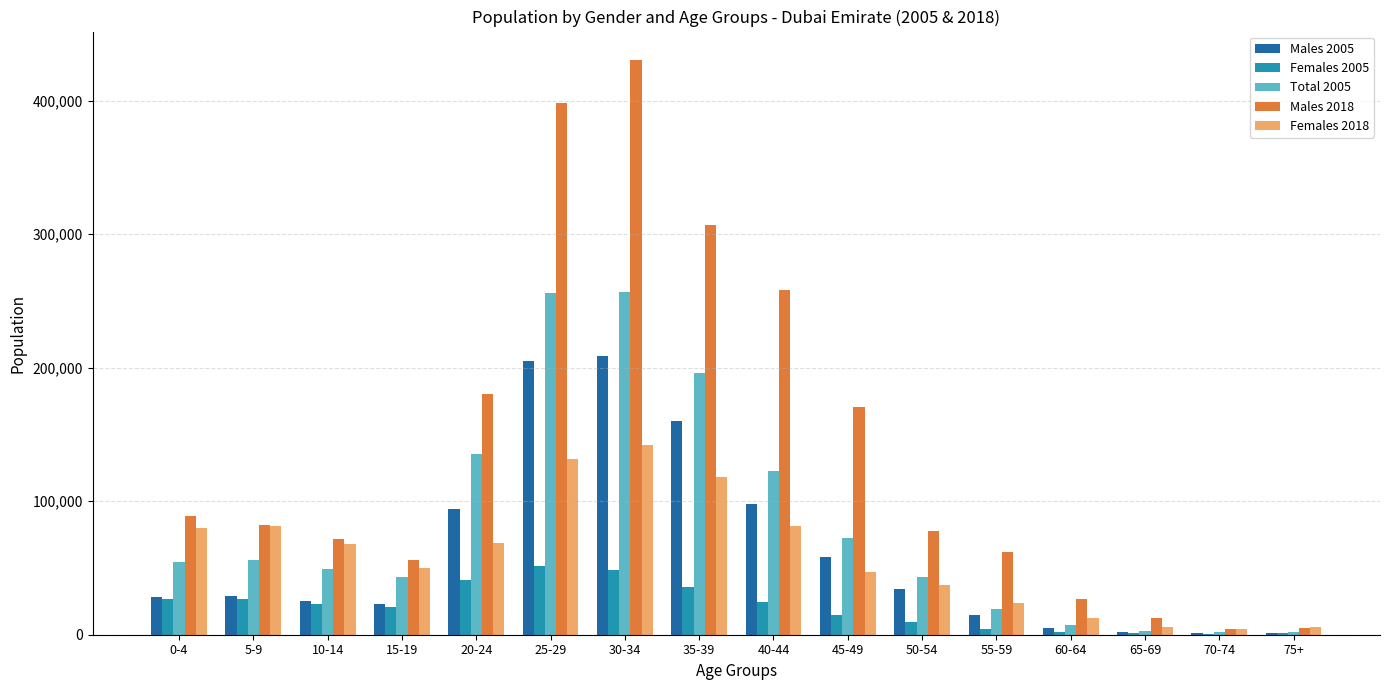

Where is Males 2018 nearest to the value 217264?

20-24